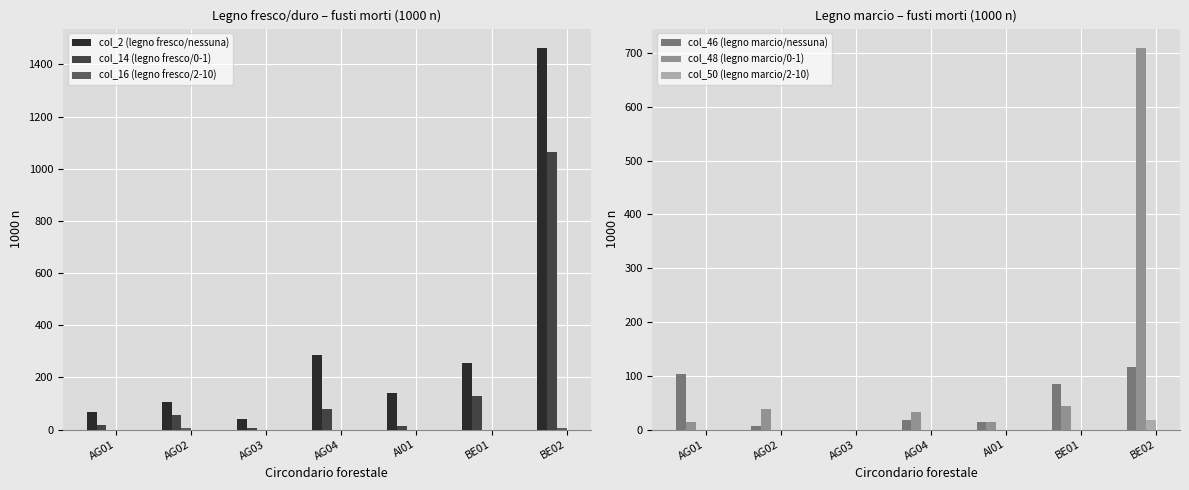

Which series has the largest total across all categories?

col_2 (legno fresco/nessuna)